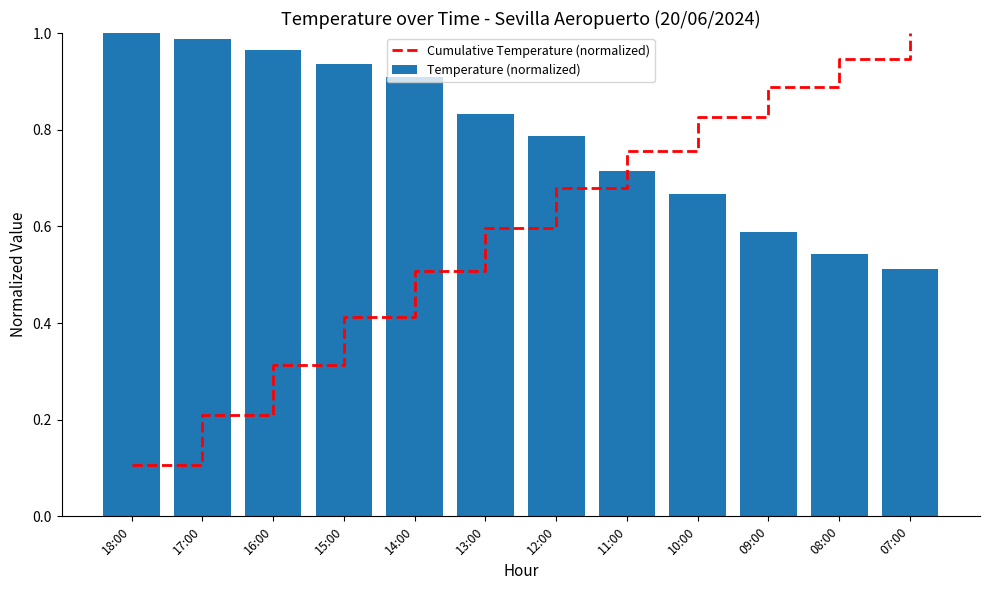

What is the value of the Cumulative Temperature (normalized) bar at the 11th from the left?

0.9